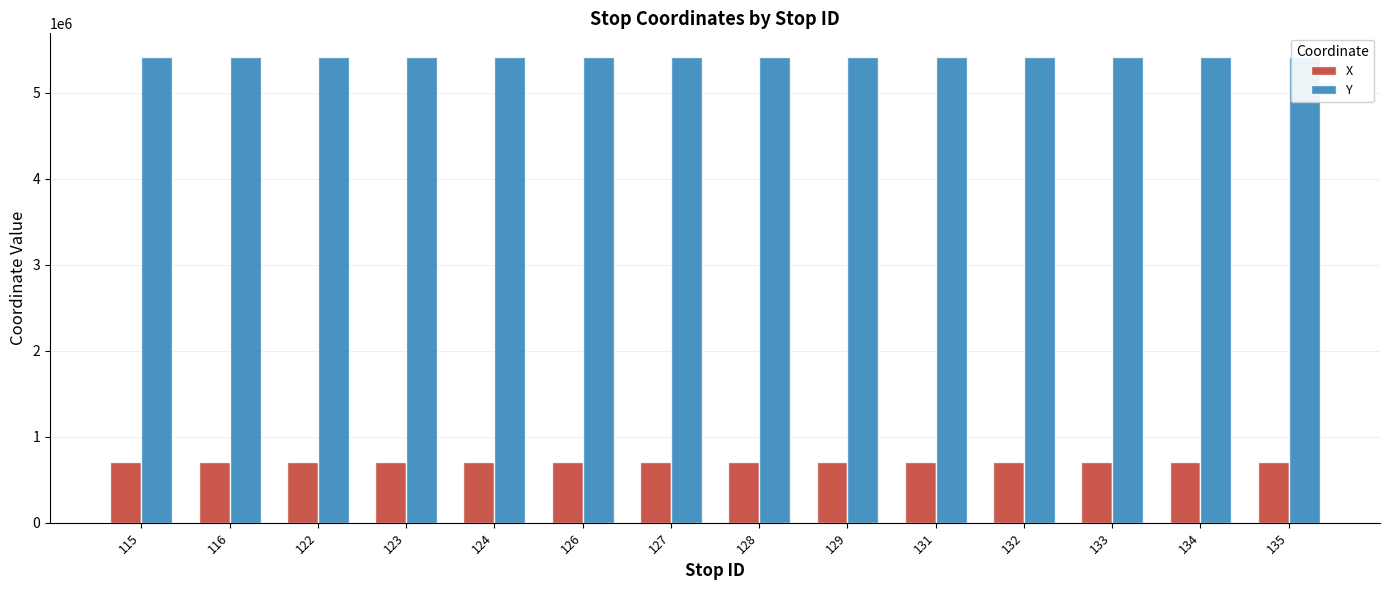

What is the value of the Y bar at the 13th from the left?

5422178.1